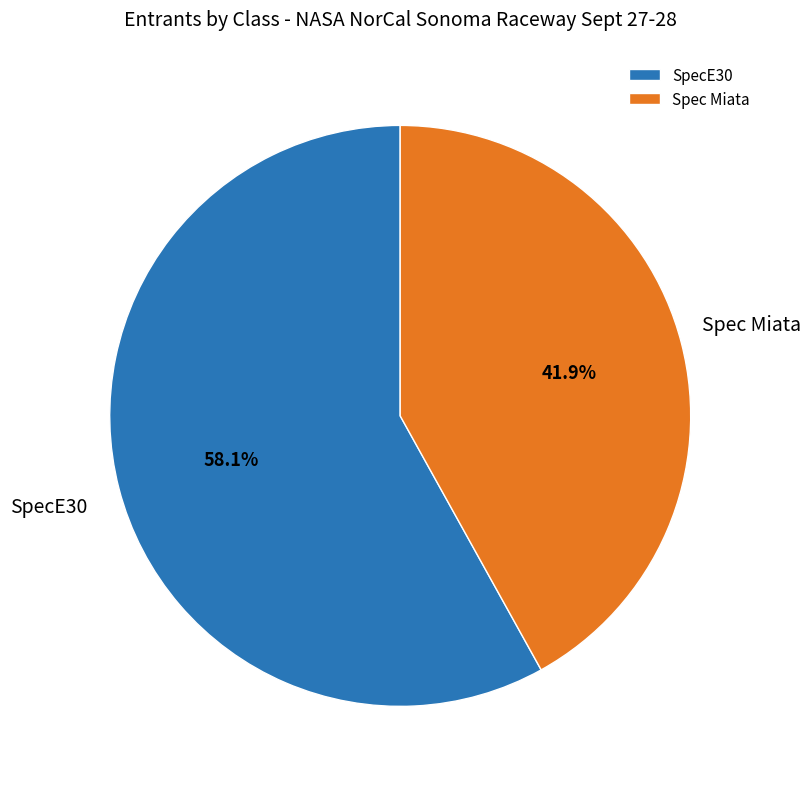

Which slice represents more than half of the pie?

SpecE30